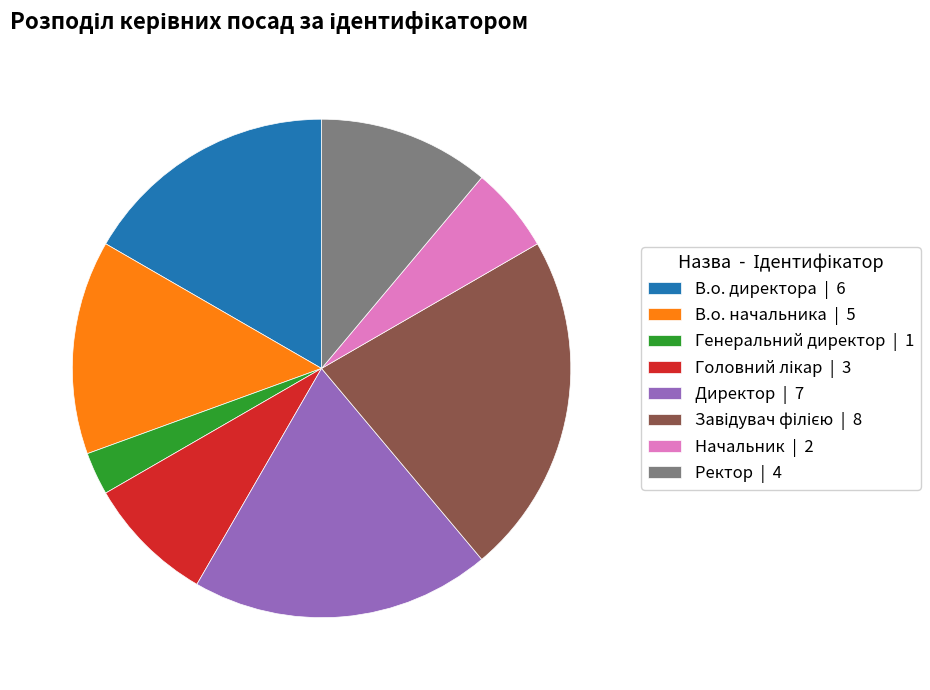

What is the ratio of the value at Начальник | 2 to the value at В.о. директора | 6?

0.3